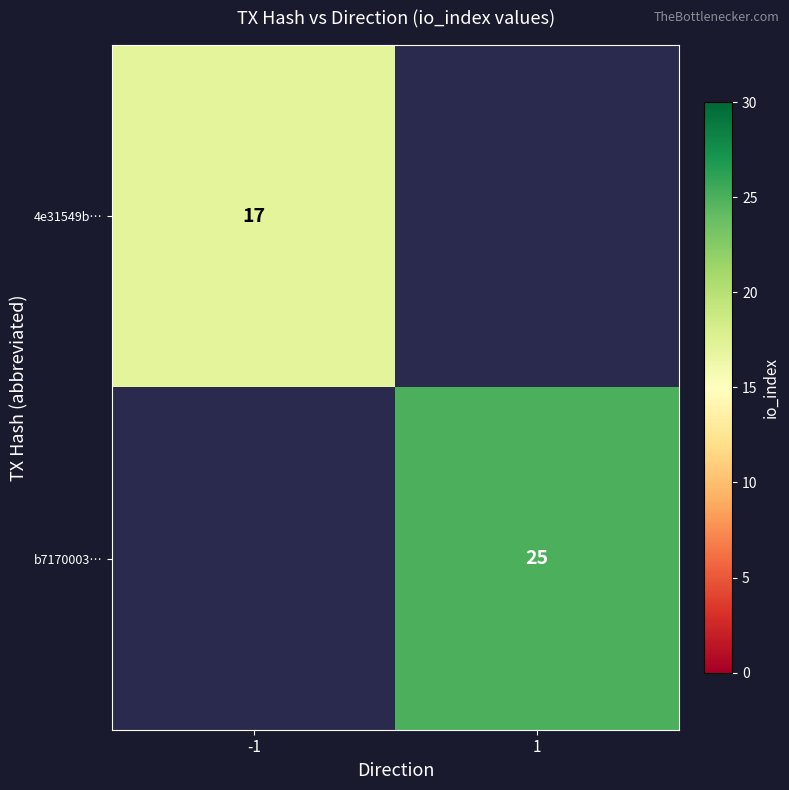

What is the smallest value displayed?

17.0